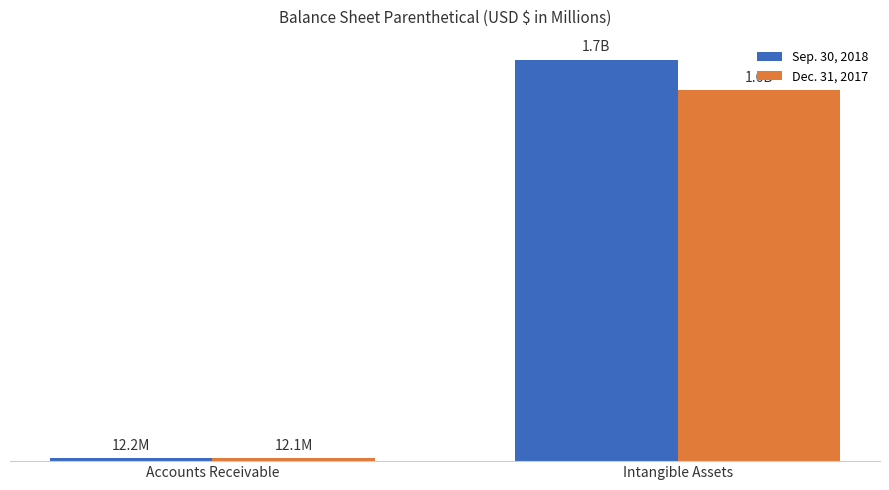

Rank the series by their maximum value, from highest to lowest.

Sep. 30, 2018, Dec. 31, 2017